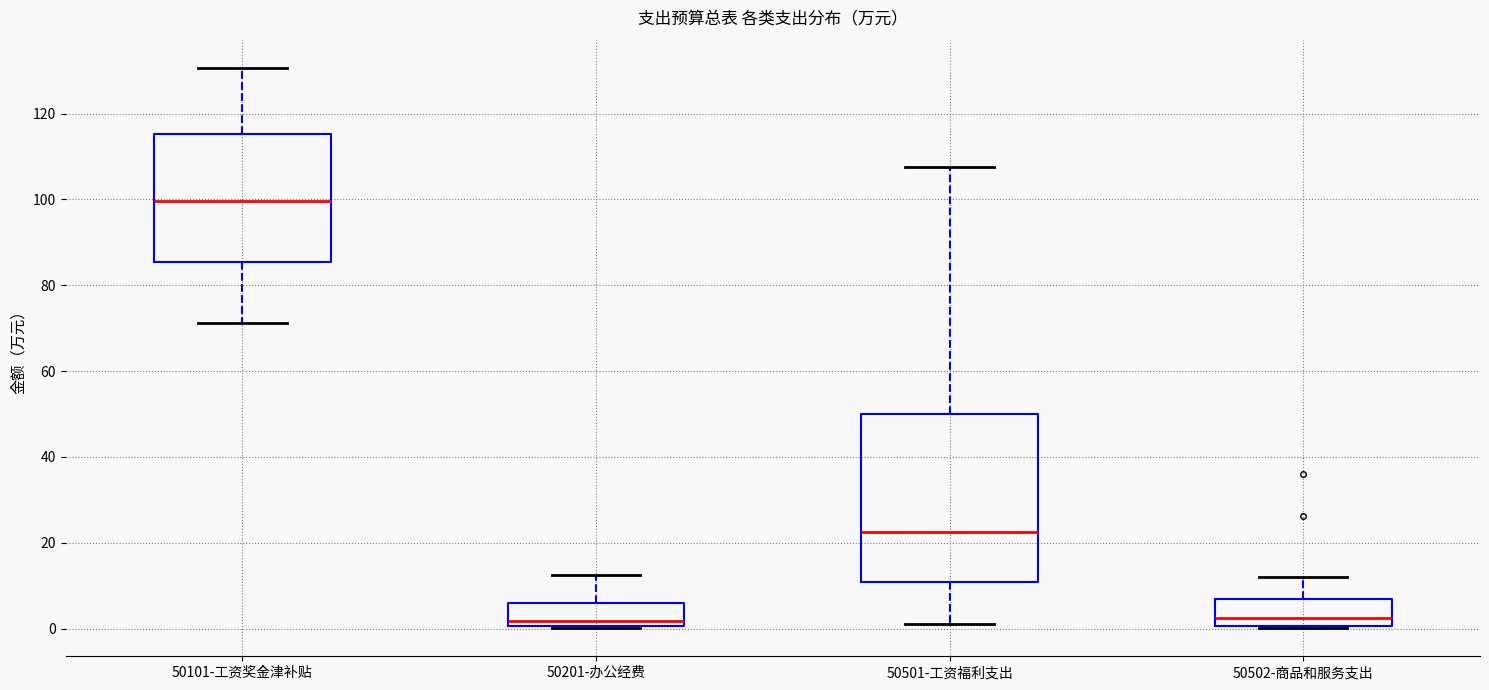

Where is the lower edge of the box for 50502-商品和服务支出 on the y-axis? The values are not printed on the chart, so give them approximately, as read against the axis.

0